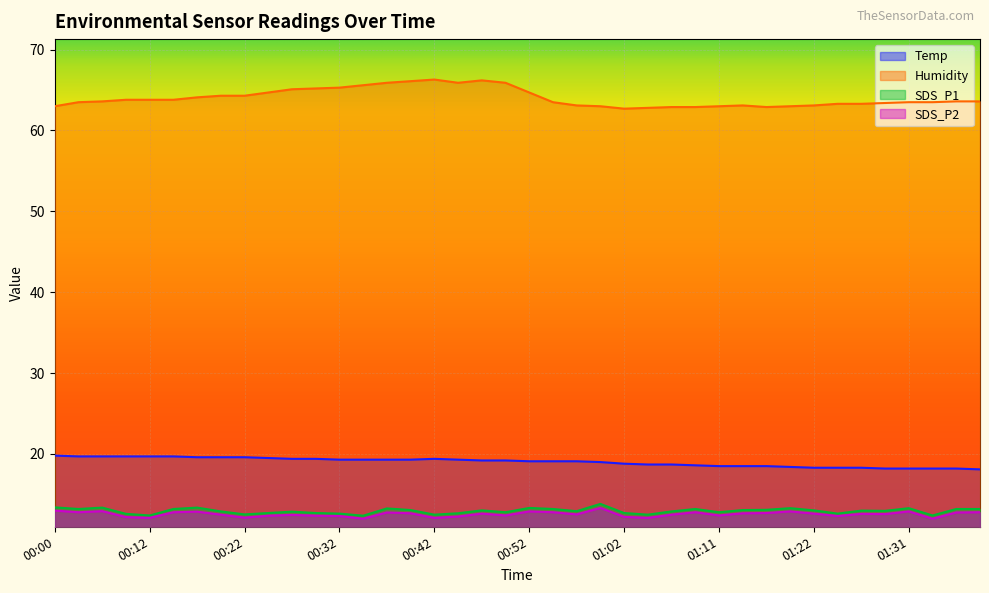

What is the value of the SDS_P1 point at the 4th from the left?

12.6